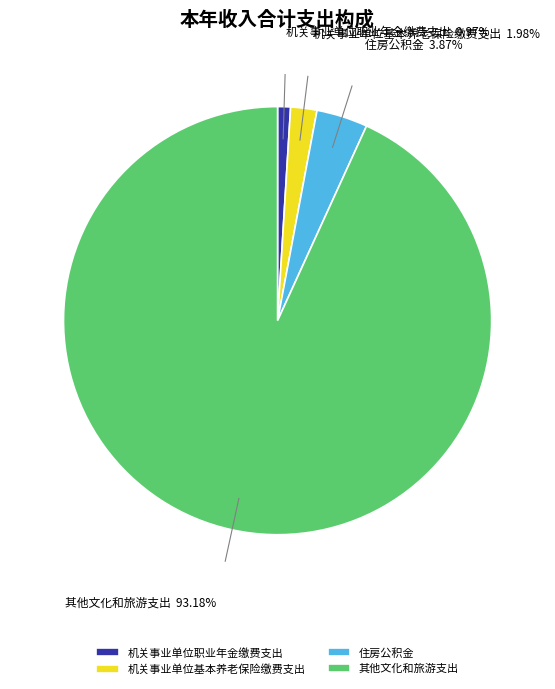

To the nearest percent, what is the combined percentage of 住房公积金 and 机关事业单位职业年金缴费支出?

5%